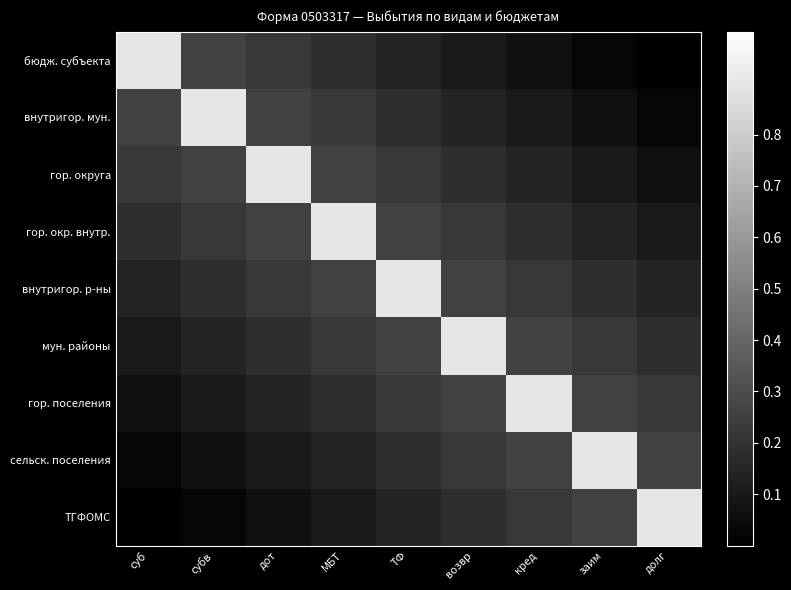

Count the number of data series in this chart.

9